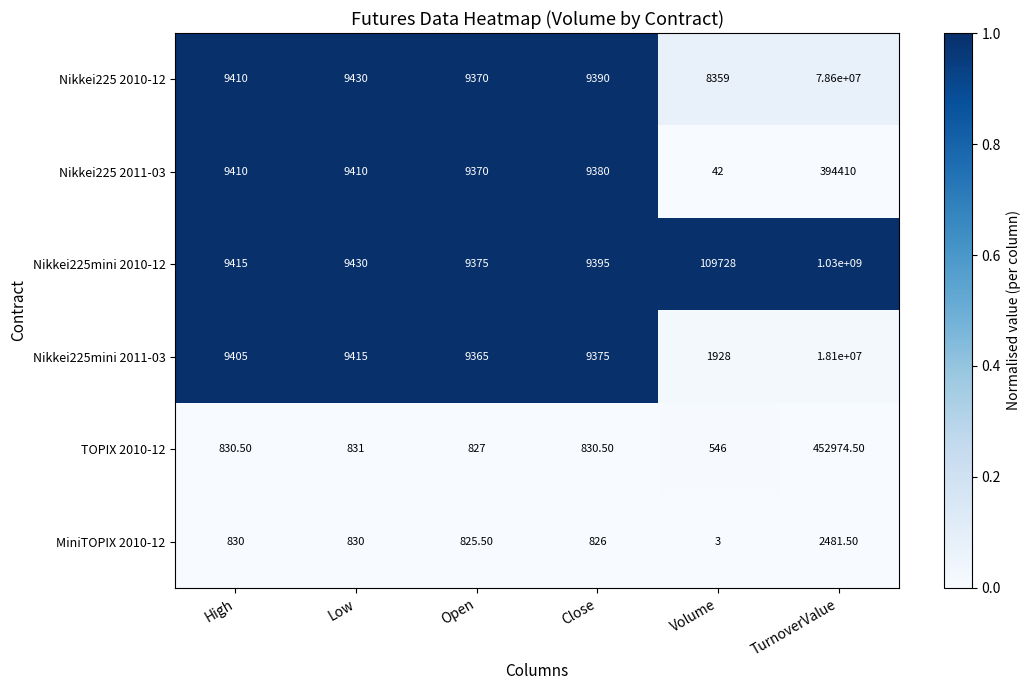

What is the total value across all series at TurnoverValue?

1127549866.0